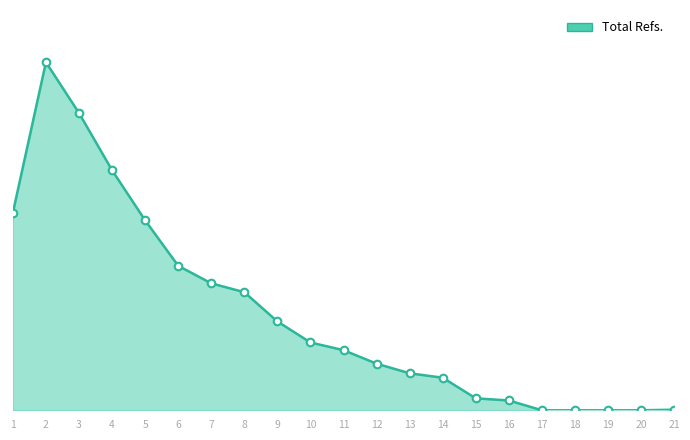

What is the change in value from 10 to 14?

-183